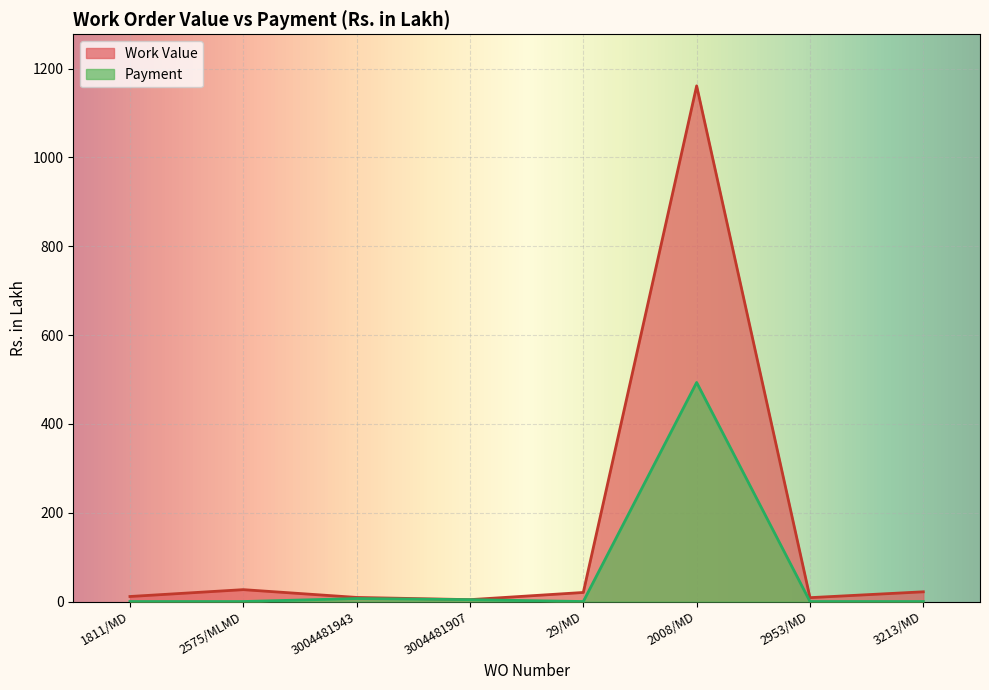

Which series has the widest spread of values?

Work Value